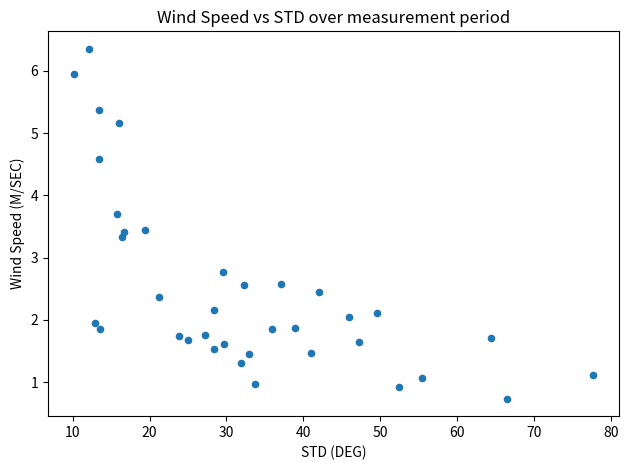

What is the range of Y values (max minus min)?

5.6